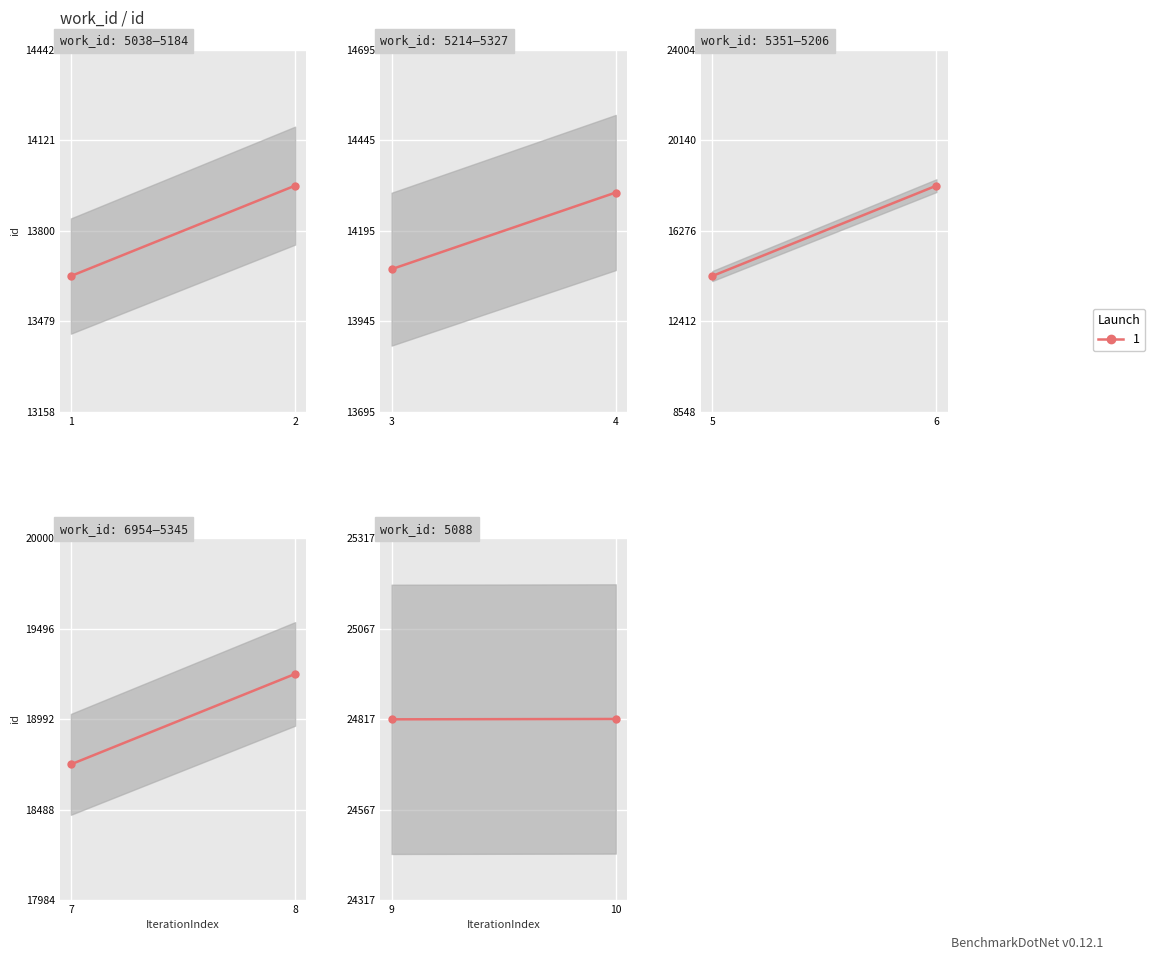

What is the change in value from 5184 to 6954?

+4779